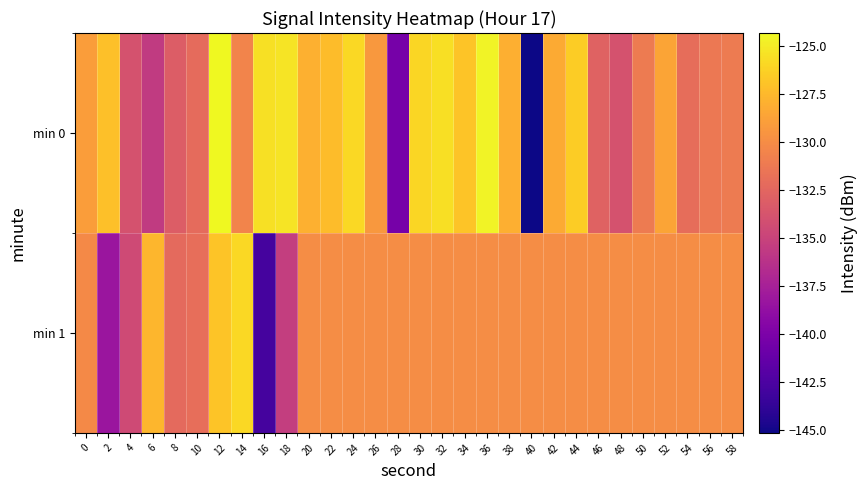

What is the total value across all series at 30?

-255.9